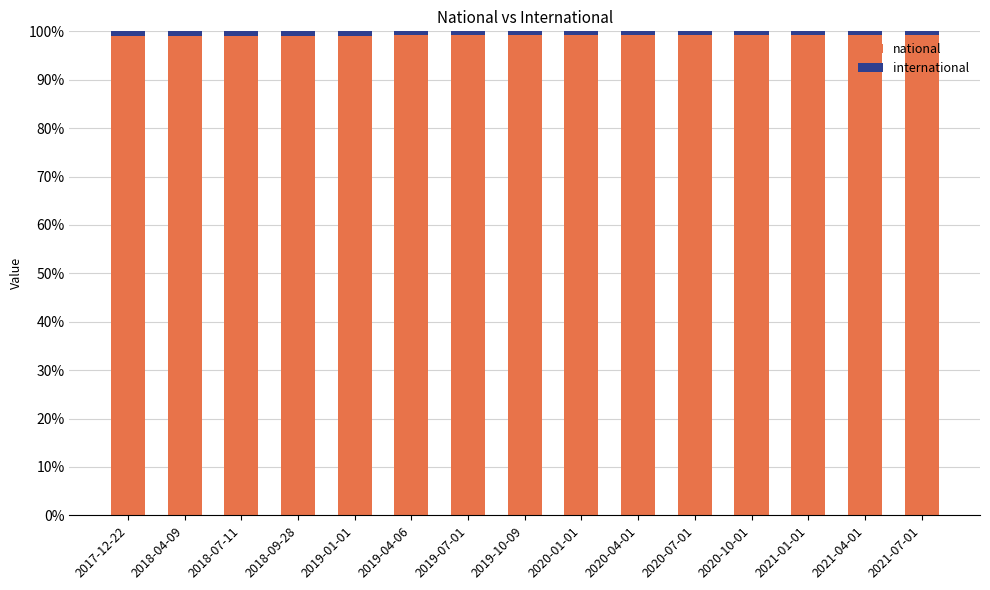

What is the average value of the national series?

99.1